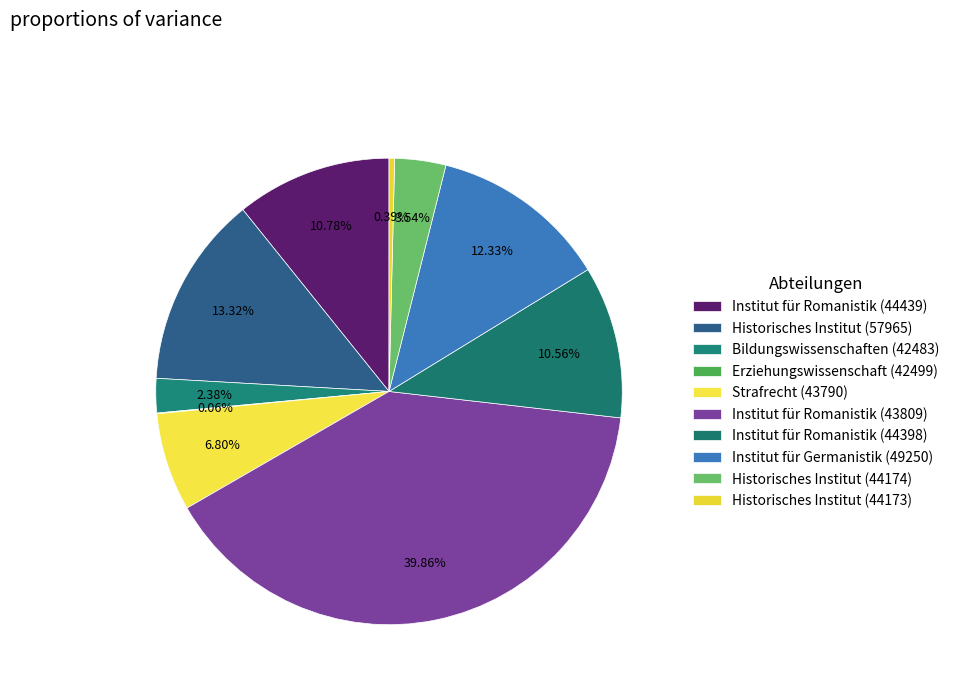

To the nearest percent, what percentage of the pie is Institut für Romanistik (43809)?

40%